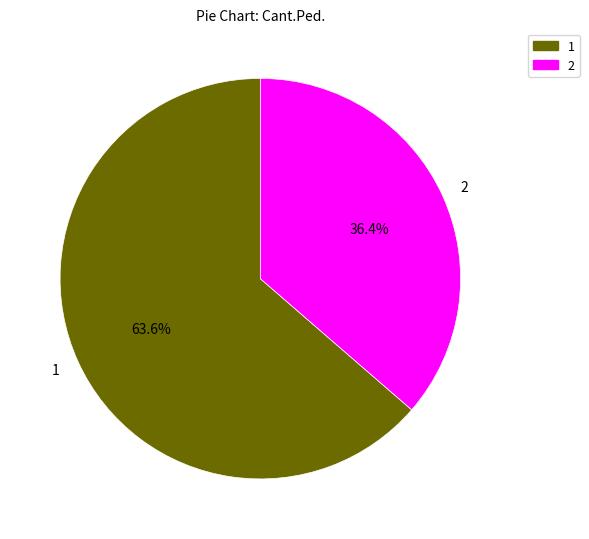

To the nearest percent, what is the difference between the 1 and 2 slice percentages?

27%